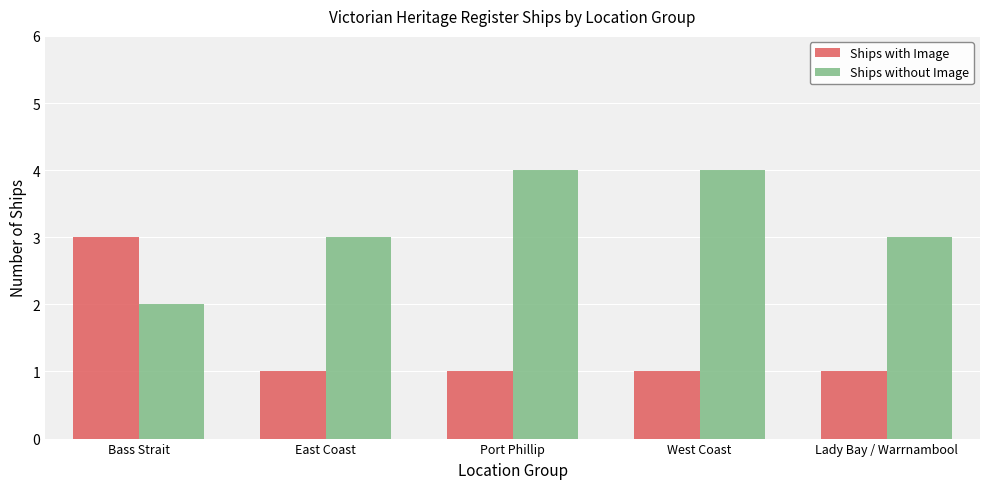

What is the sum of all Ships with Image values?

7